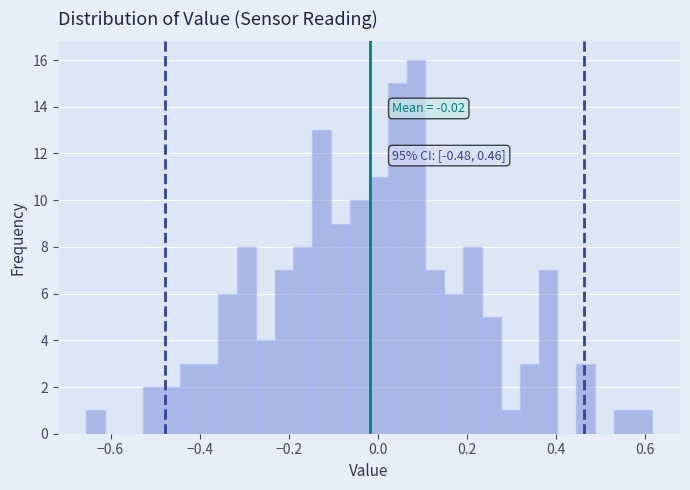

Around what value on the x-axis is the tallest bar? Give the approximate position of its centre, as read against the axis.

0.08